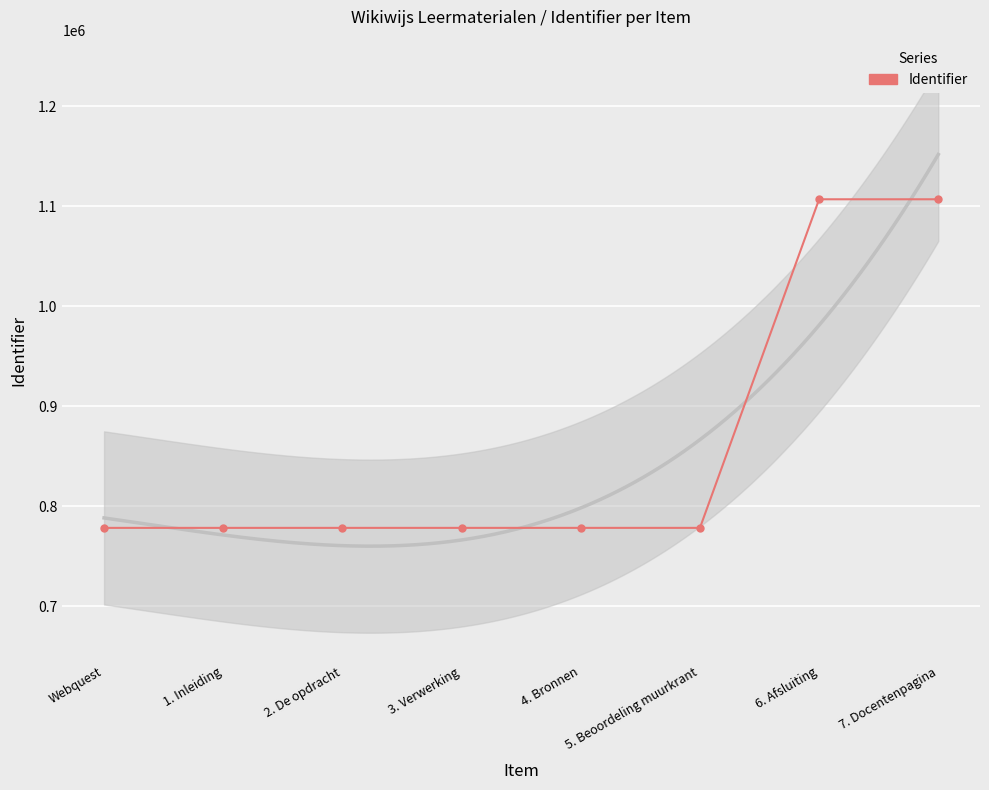

What position from the left is 6. Afsluiting?

7